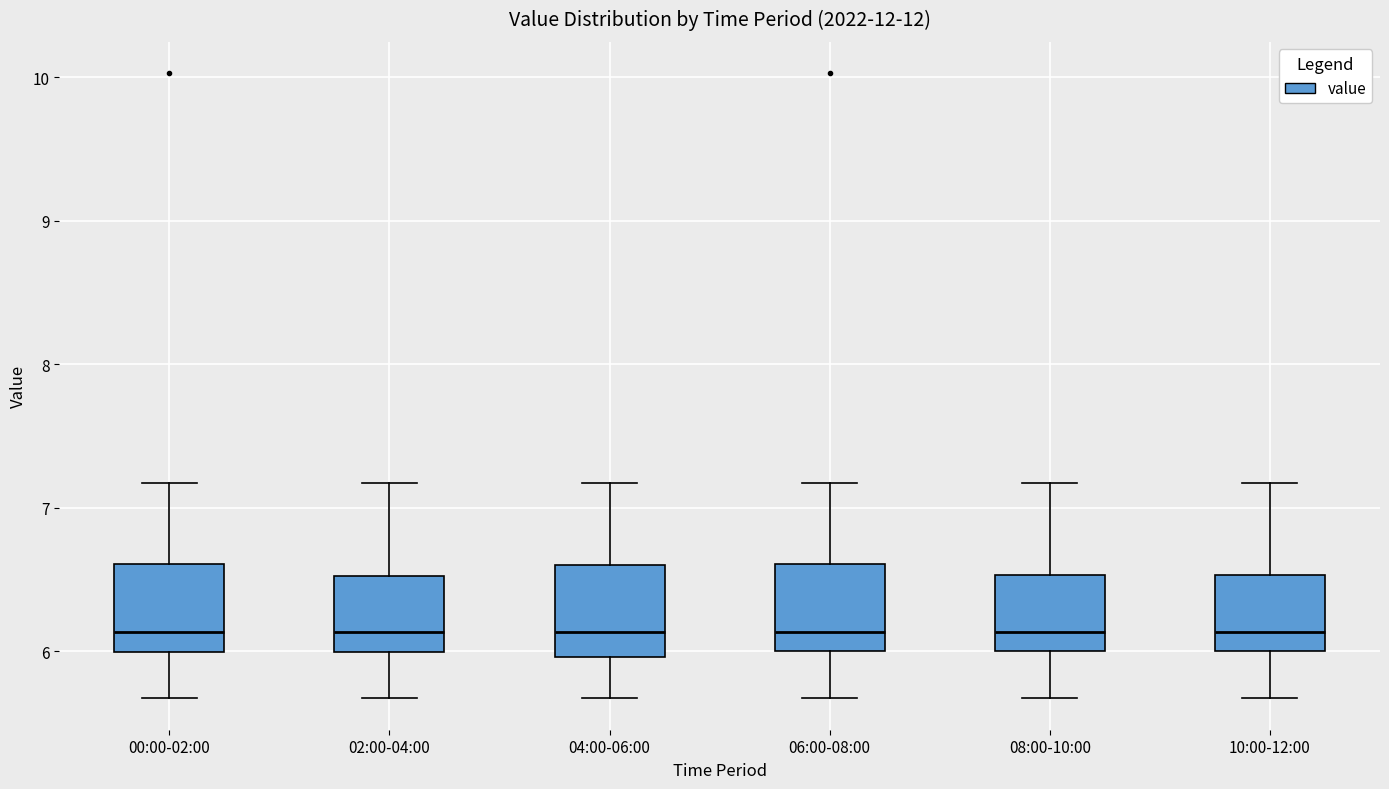

Where is the upper edge of the box for 06:00-08:00 on the y-axis? The values are not printed on the chart, so give them approximately, as read against the axis.

6.6